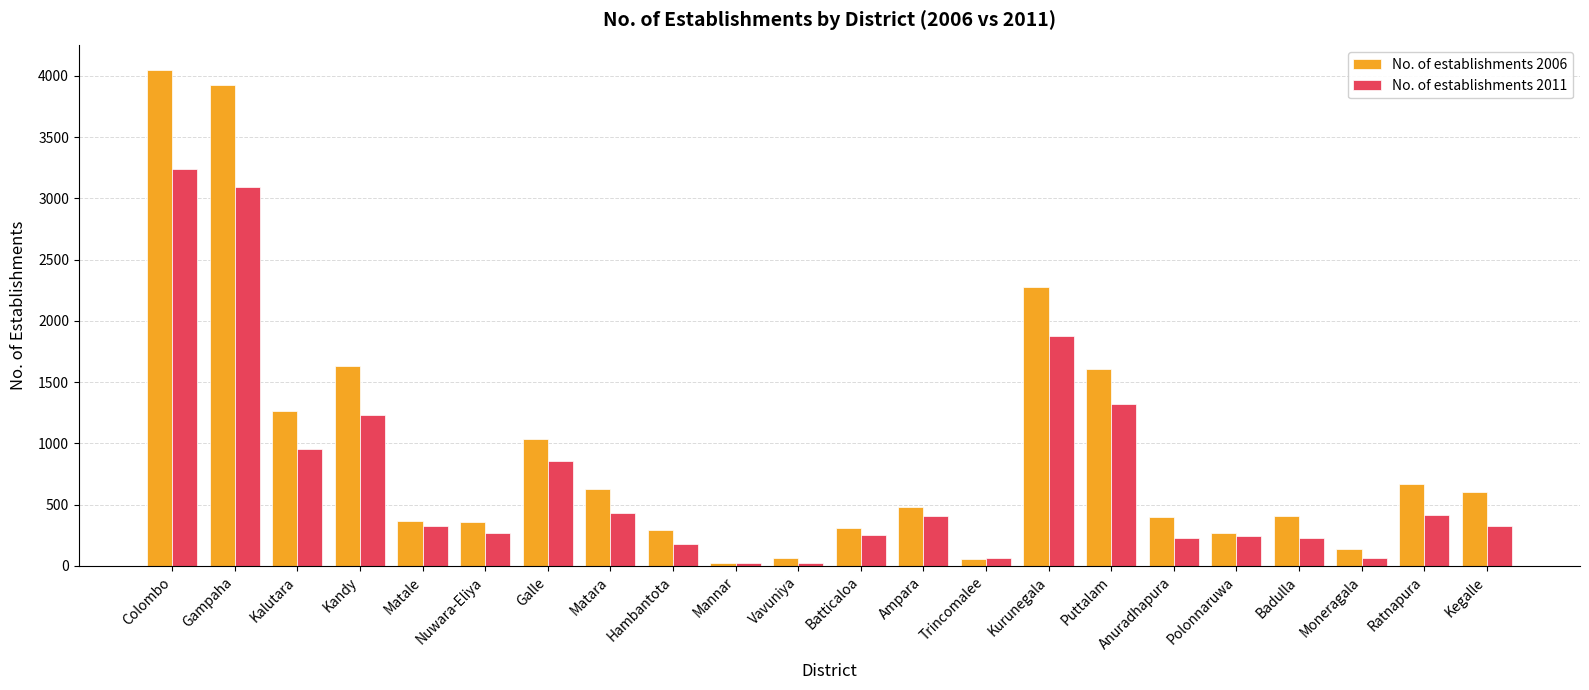

Which series has the largest range (max minus min)?

No. of establishments 2006